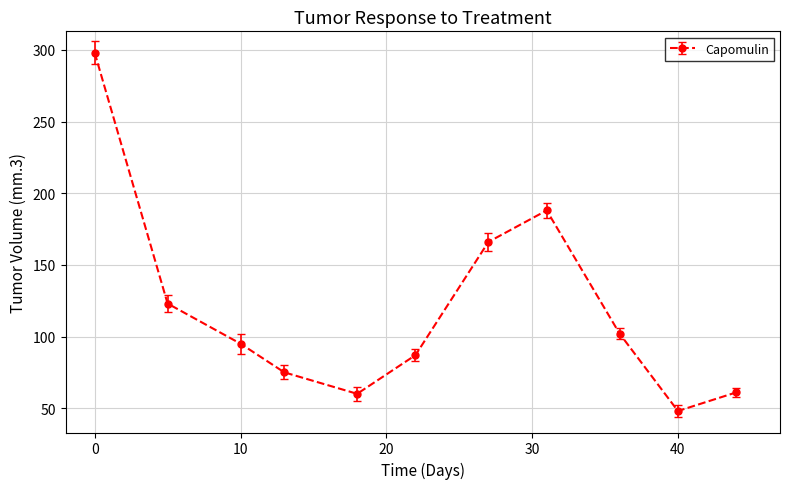

How many points are lower than both their immediate neighbors (excluding endpoints)?

2